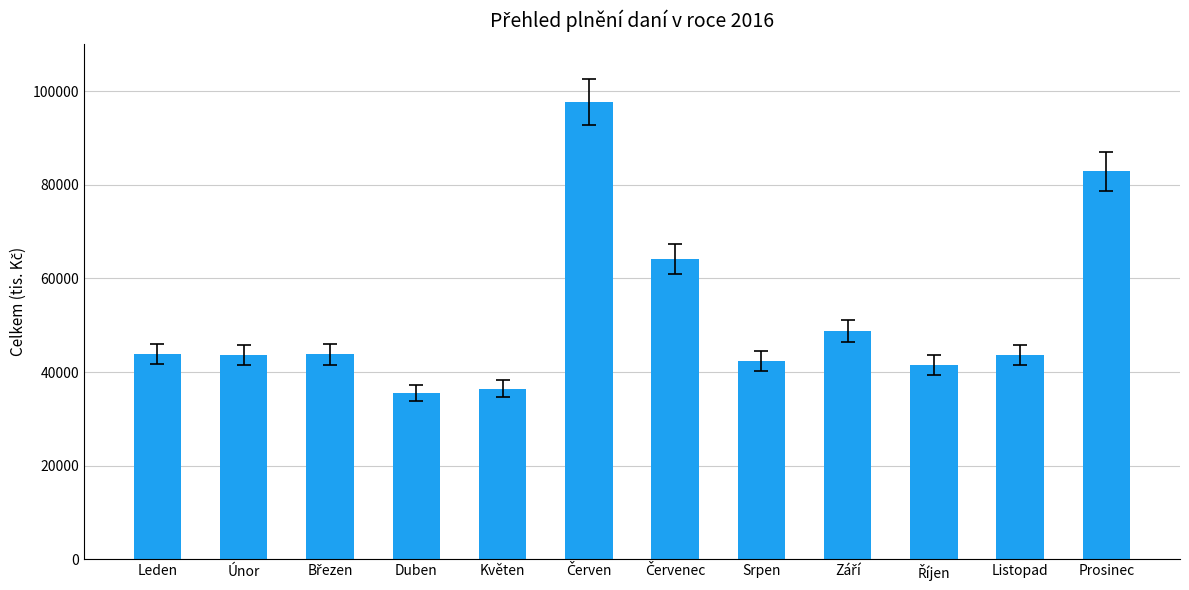

What is the sum of all values?

624047.1